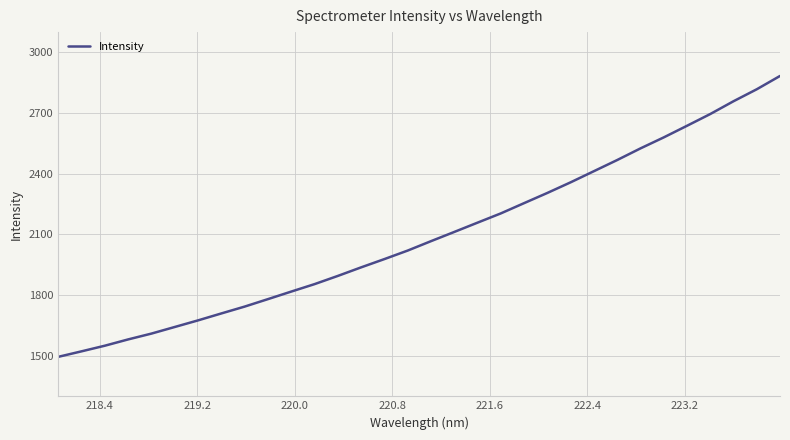

What is the greatest value displayed?

2883.2